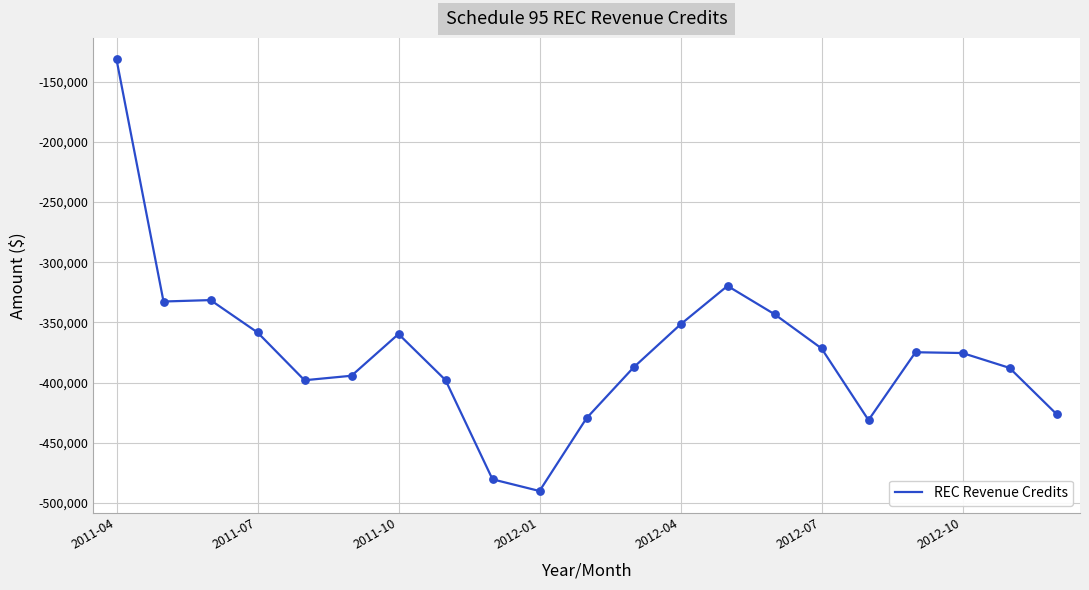

What is the greatest value displayed?

-131613.8